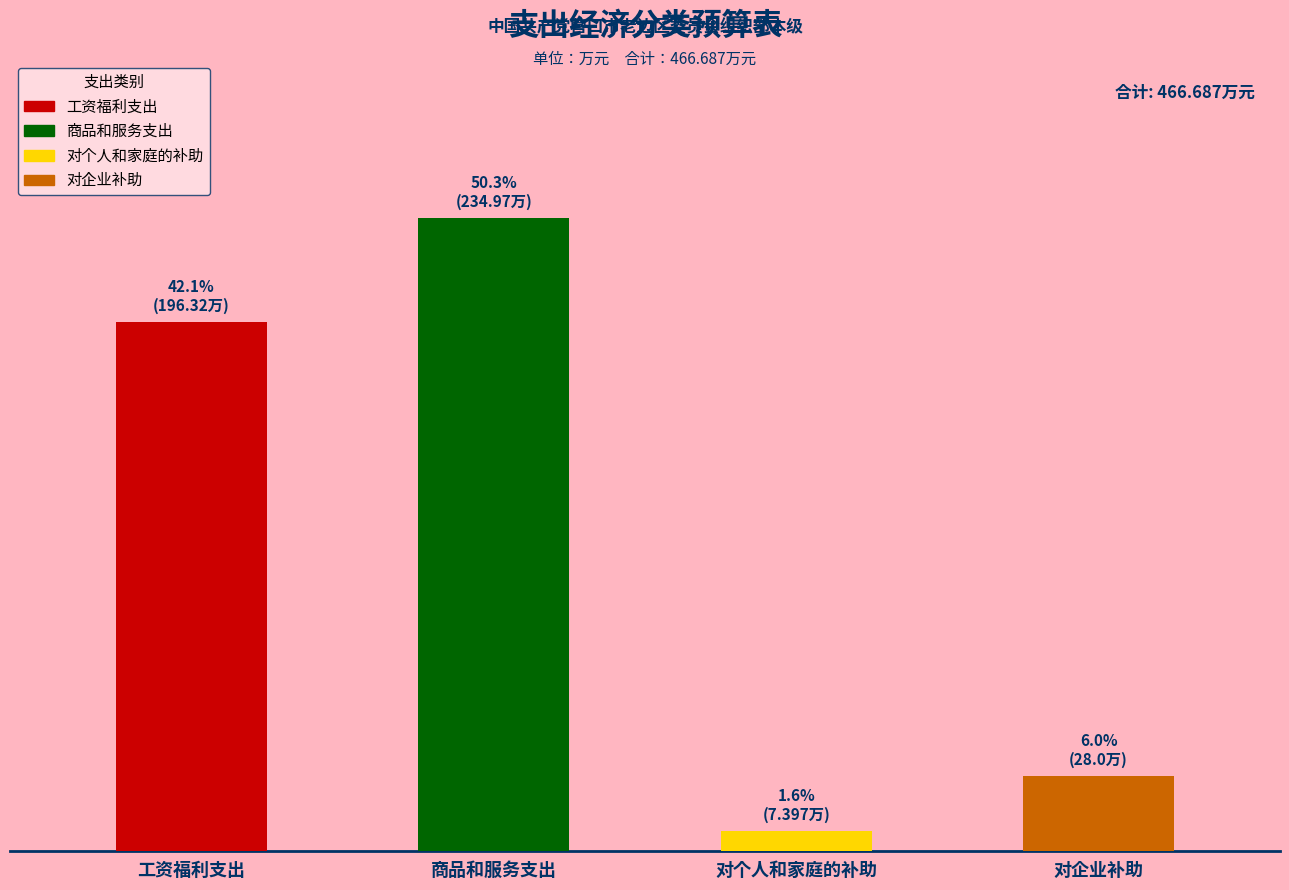

Rank the categories by value from highest to lowest.

商品和服务支出, 工资福利支出, 对企业补助, 对个人和家庭的补助